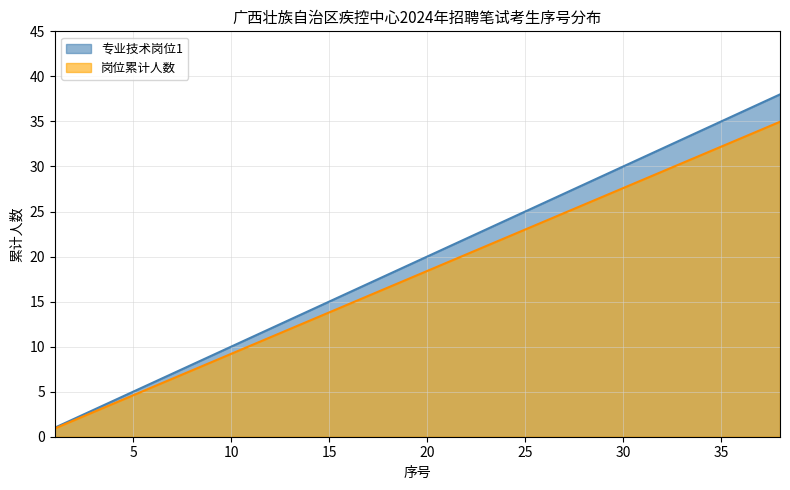

What is the sum of all 岗位累计人数 values?

681.7